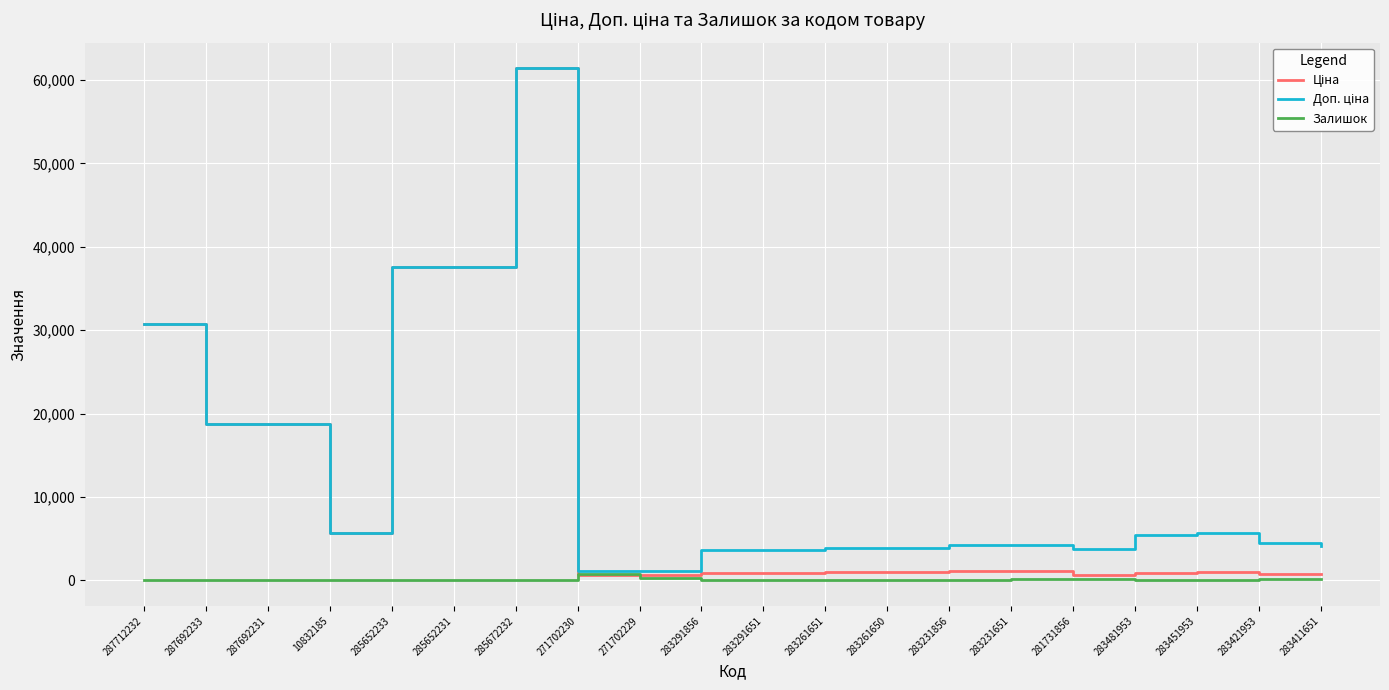

The Залишок series shows 0.0 at 287692231. True or false?

True